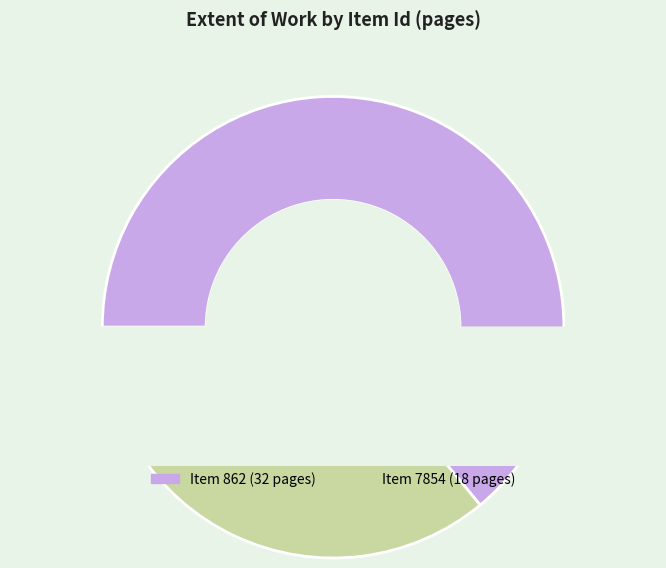

True or false: 7854 accounts for 36% of the total.

True